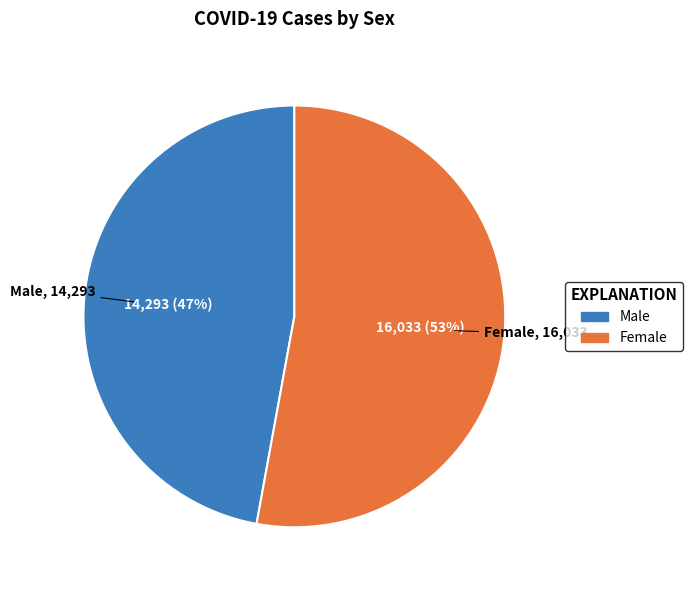

To the nearest percent, what percentage of the pie is Male?

47%